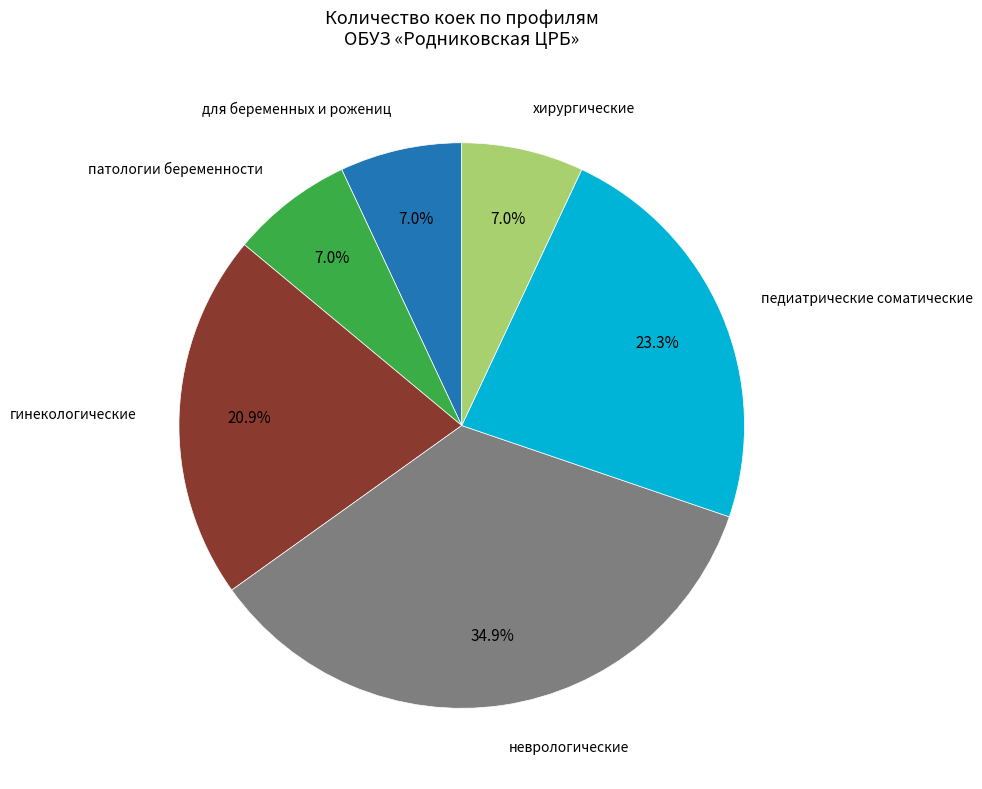

Approximately how many times larger is the value at гинекологические compared to патологии беременности?

3.0